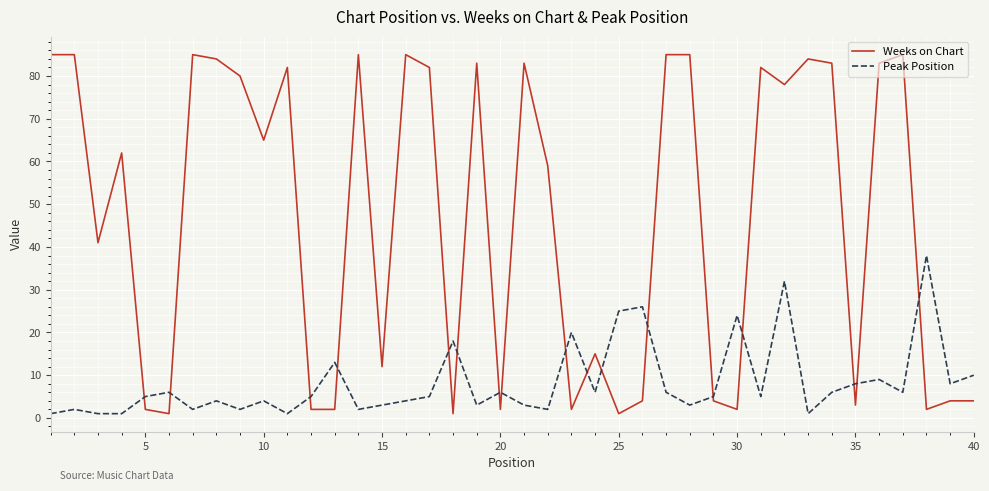

Which series ends up on top after the final intersection of Peak Position and Weeks on Chart?

Peak Position